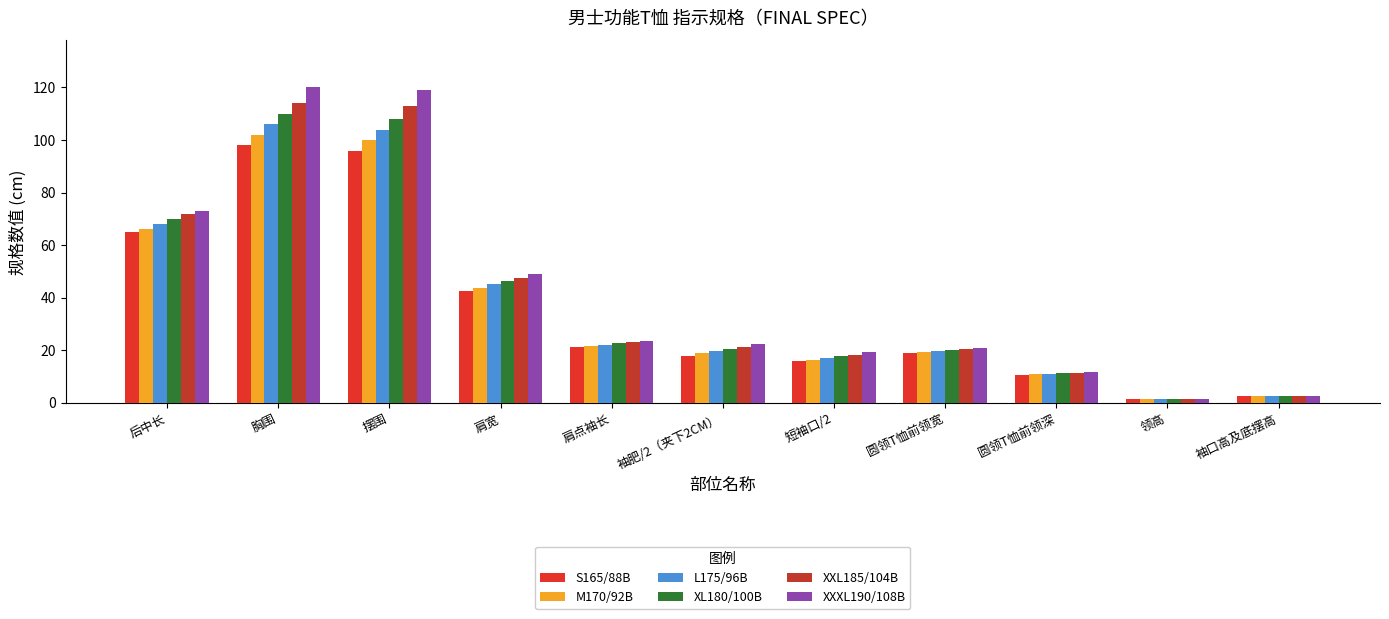

Reading left to right, extract all data points from this chart.

S165/88B: 后中长=65.0	胸围=98.0	摆围=96.0	肩宽=42.6	肩点袖长=21.0	袖肥/2（夹下2CM）=17.9	短袖口/2=15.8	圆领T恤前领宽=18.7	圆领T恤前领深=10.6	领高=1.4	袖口高及底摆高=2.5
M170/92B: 后中长=66.0	胸围=102.0	摆围=100.0	肩宽=43.8	肩点袖长=21.5	袖肥/2（夹下2CM）=18.7	短袖口/2=16.4	圆领T恤前领宽=19.1	圆领T恤前领深=10.8	领高=1.4	袖口高及底摆高=2.5
L175/96B: 后中长=68.0	胸围=106.0	摆围=104.0	肩宽=45.0	肩点袖长=22.0	袖肥/2（夹下2CM）=19.5	短袖口/2=17.0	圆领T恤前领宽=19.5	圆领T恤前领深=11.0	领高=1.4	袖口高及底摆高=2.5
XL180/100B: 后中长=70.0	胸围=110.0	摆围=108.0	肩宽=46.2	肩点袖长=22.5	袖肥/2（夹下2CM）=20.3	短袖口/2=17.6	圆领T恤前领宽=19.9	圆领T恤前领深=11.2	领高=1.4	袖口高及底摆高=2.5
XXL185/104B: 后中长=72.0	胸围=114.0	摆围=113.0	肩宽=47.4	肩点袖长=23.0	袖肥/2（夹下2CM）=21.1	短袖口/2=18.2	圆领T恤前领宽=20.3	圆领T恤前领深=11.4	领高=1.4	袖口高及底摆高=2.5
XXXL190/108B: 后中长=73.0	胸围=120.0	摆围=119.0	肩宽=48.8	肩点袖长=23.5	袖肥/2（夹下2CM）=22.4	短袖口/2=19.1	圆领T恤前领宽=20.9	圆领T恤前领深=11.7	领高=1.4	袖口高及底摆高=2.5